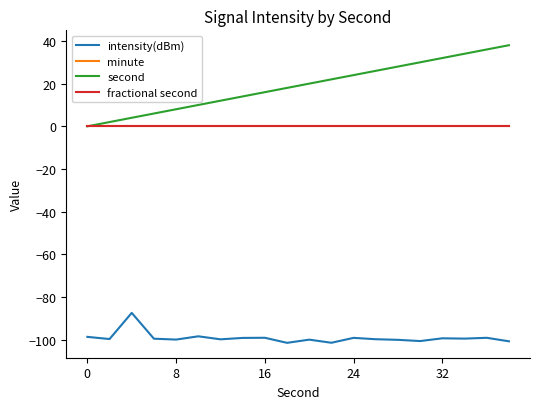

Which series has the largest range (max minus min)?

second